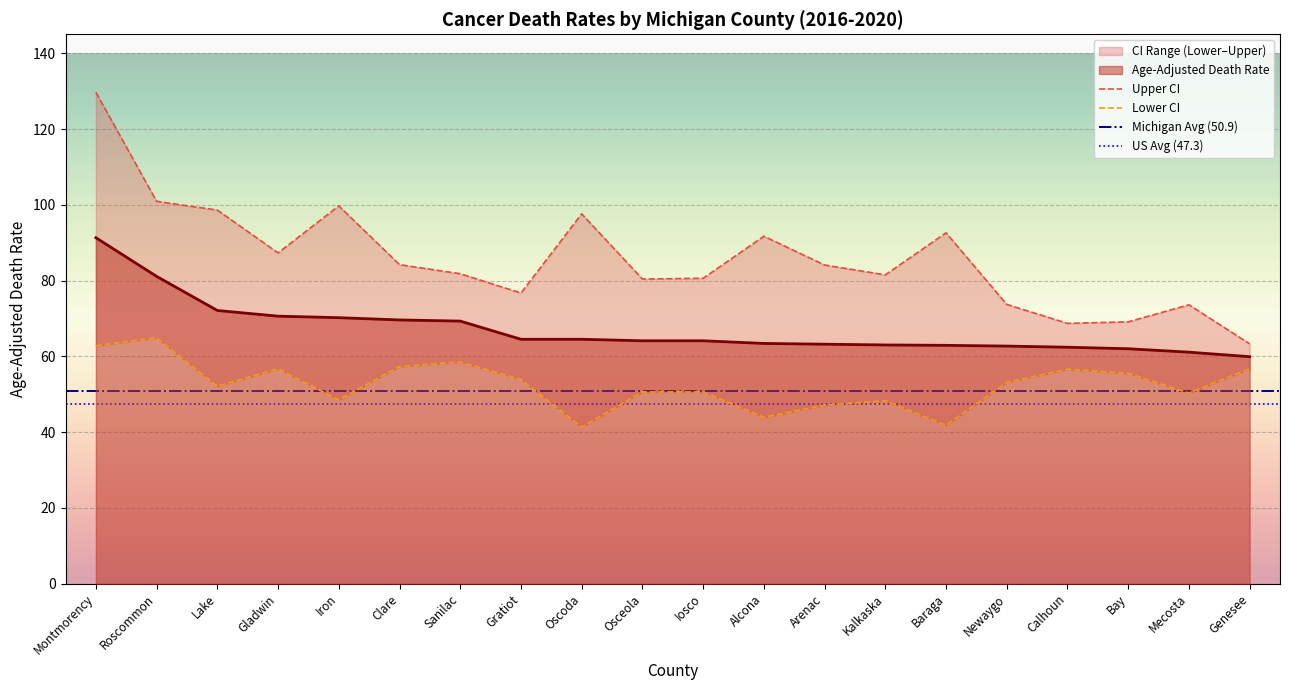

Count the number of categories in the chart.

20